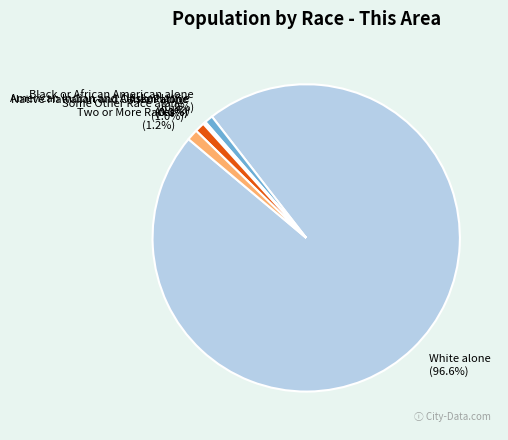

Does White alone account for over 50% of the chart?

Yes